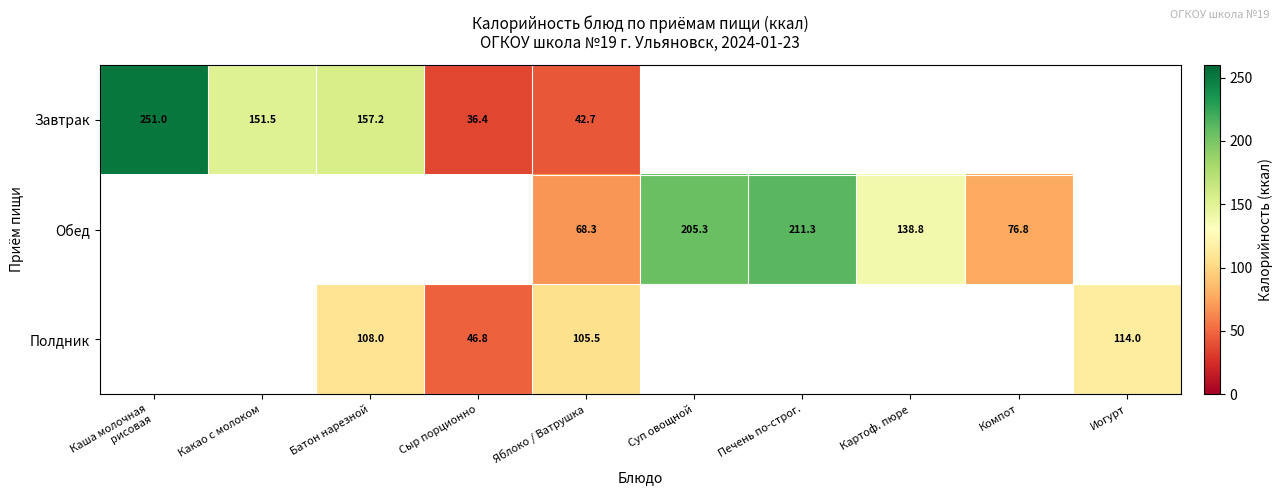

The value of Завтрак at Яблоко / Ватрушка is 67.2. True or false?

False